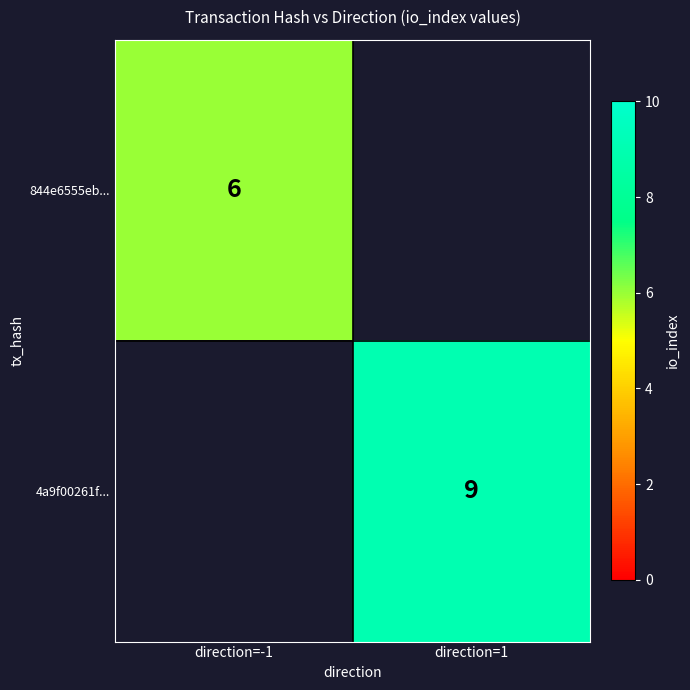

At how many categories does at least one series exceed 5?

2